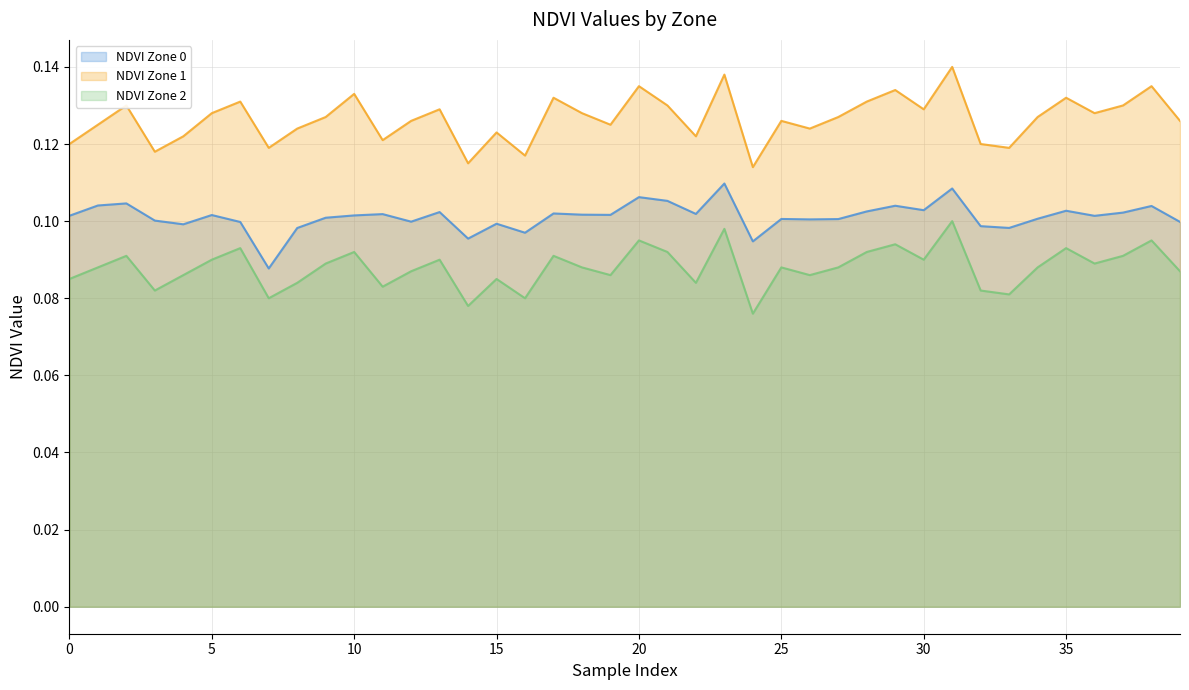

What is the smallest value displayed?

0.1